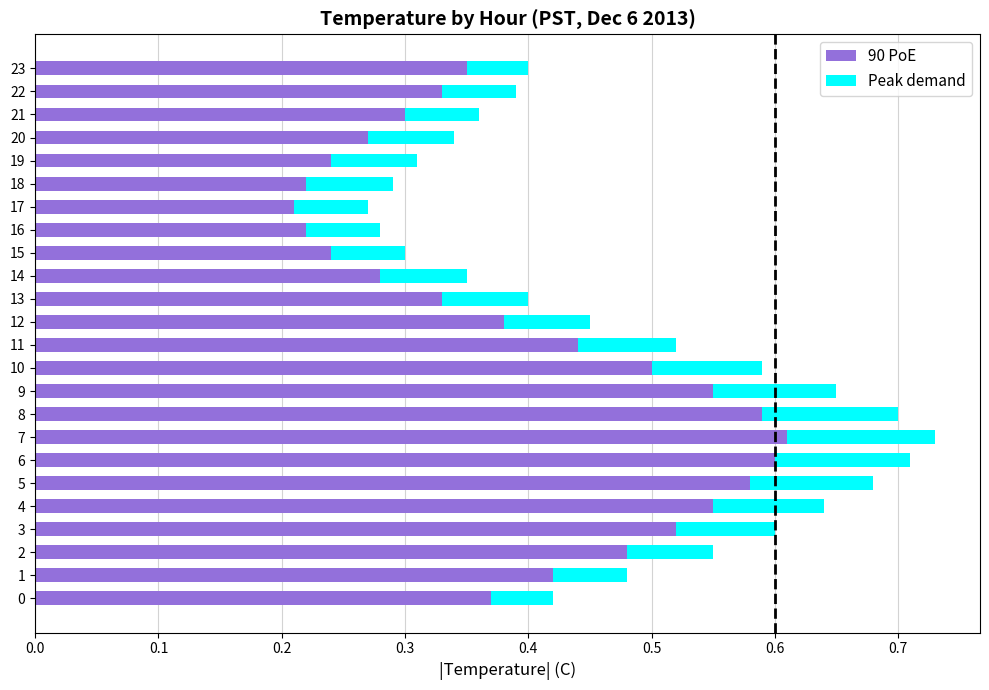

True or false: 90 PoE has a value of 0.5 at 2.

True